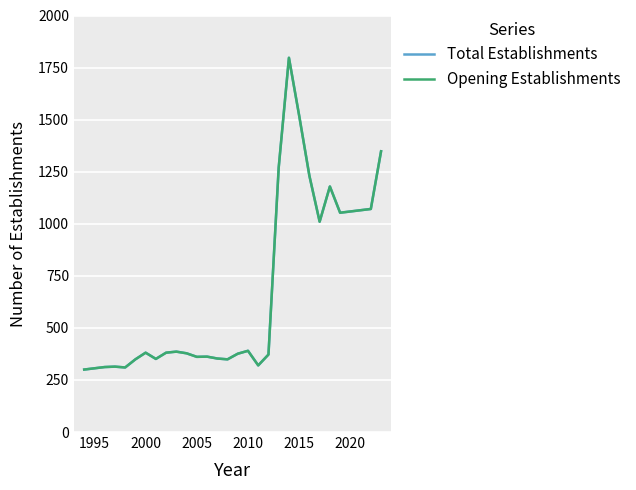

Is this an area chart (filled region under the line)?

No